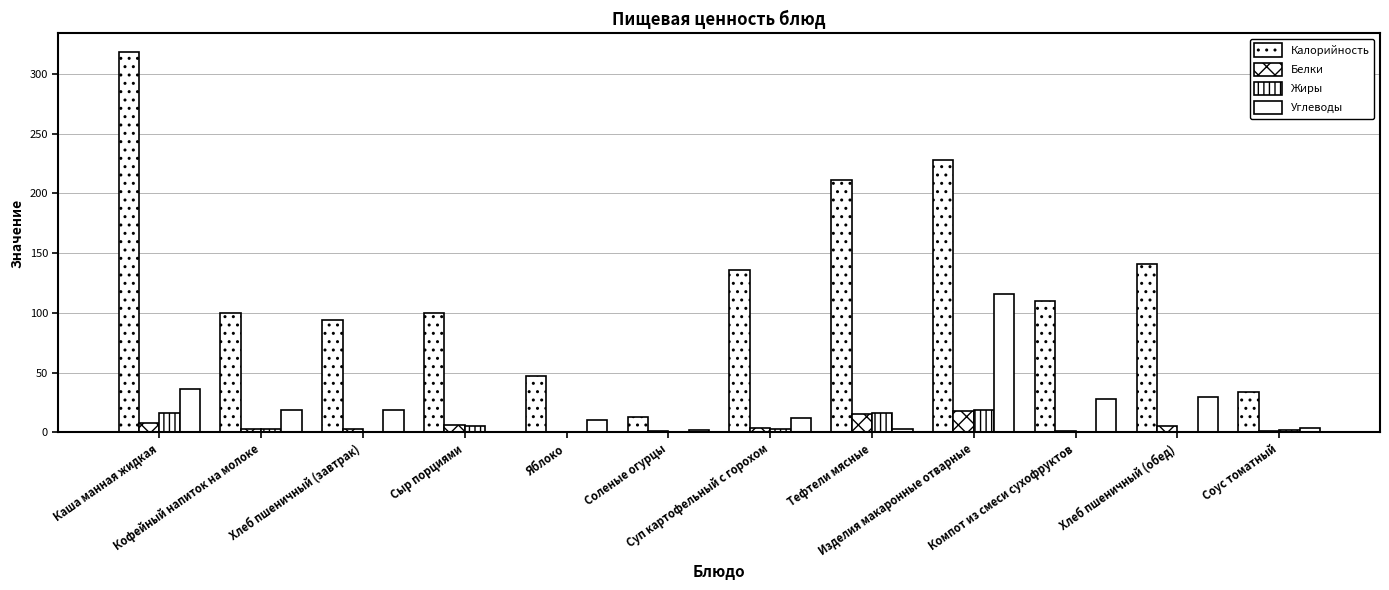

Is it true that Жиры equals 4 at Суп картофельный с горохом?

False